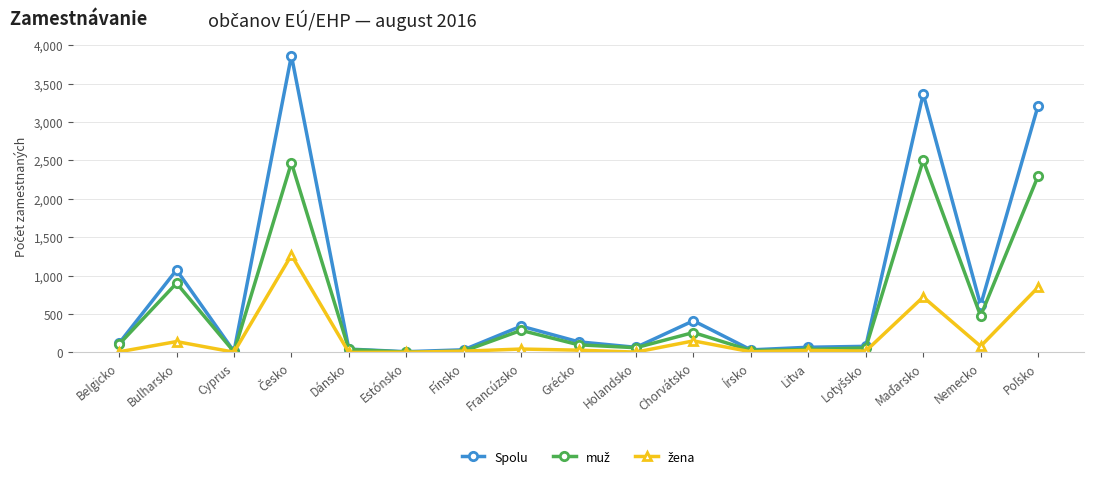

The value of Spolu at Grécko is 139. True or false?

True